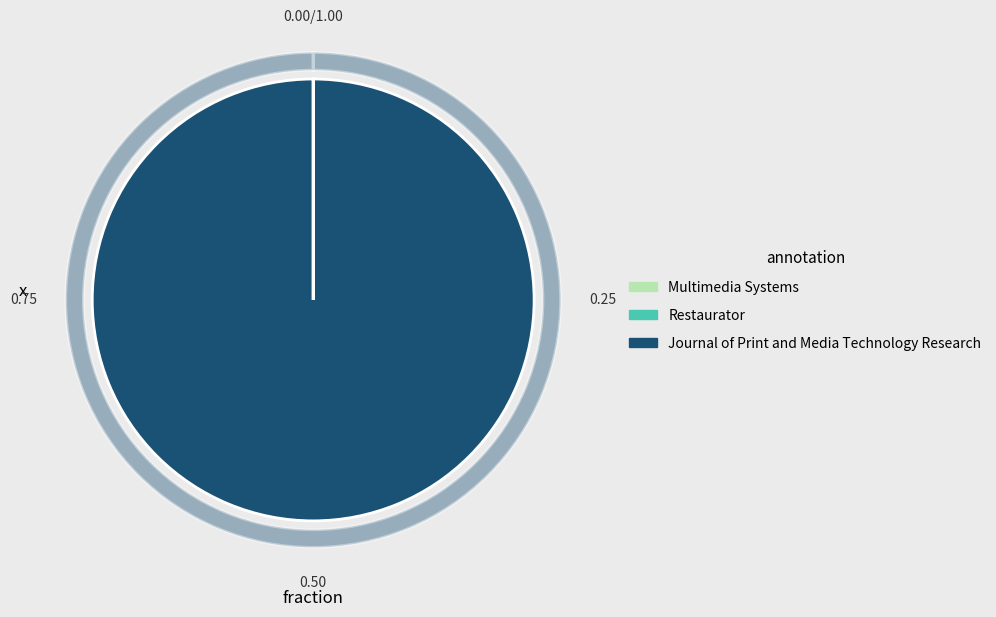

True or false: Restaurator accounts for 0% of the total.

True